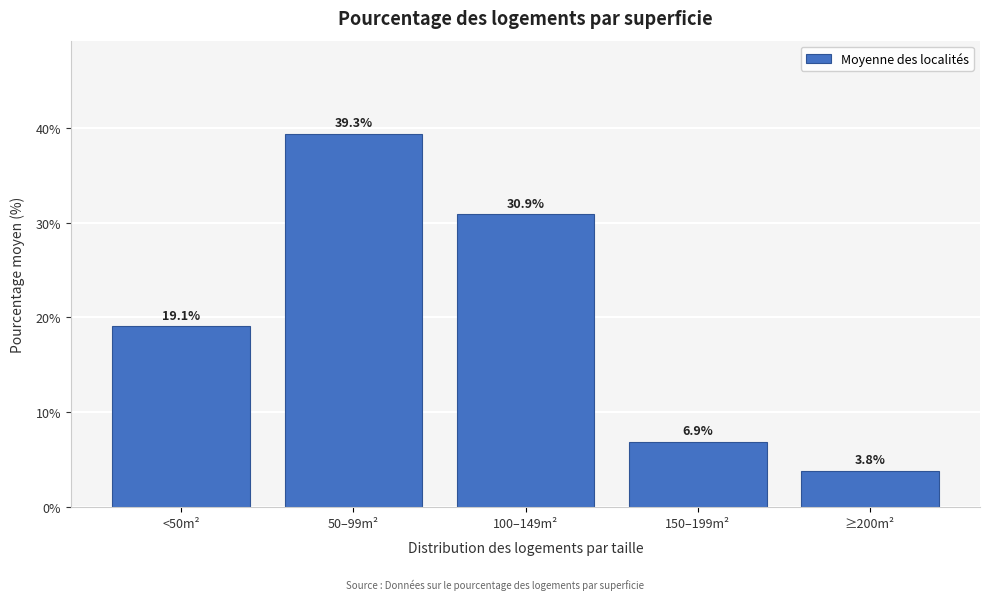

Reading left to right, transcribe all the data shown in this chart.

<50m²=19.1	50–99m²=39.3	100–149m²=30.9	150–199m²=6.9	≥200m²=3.8